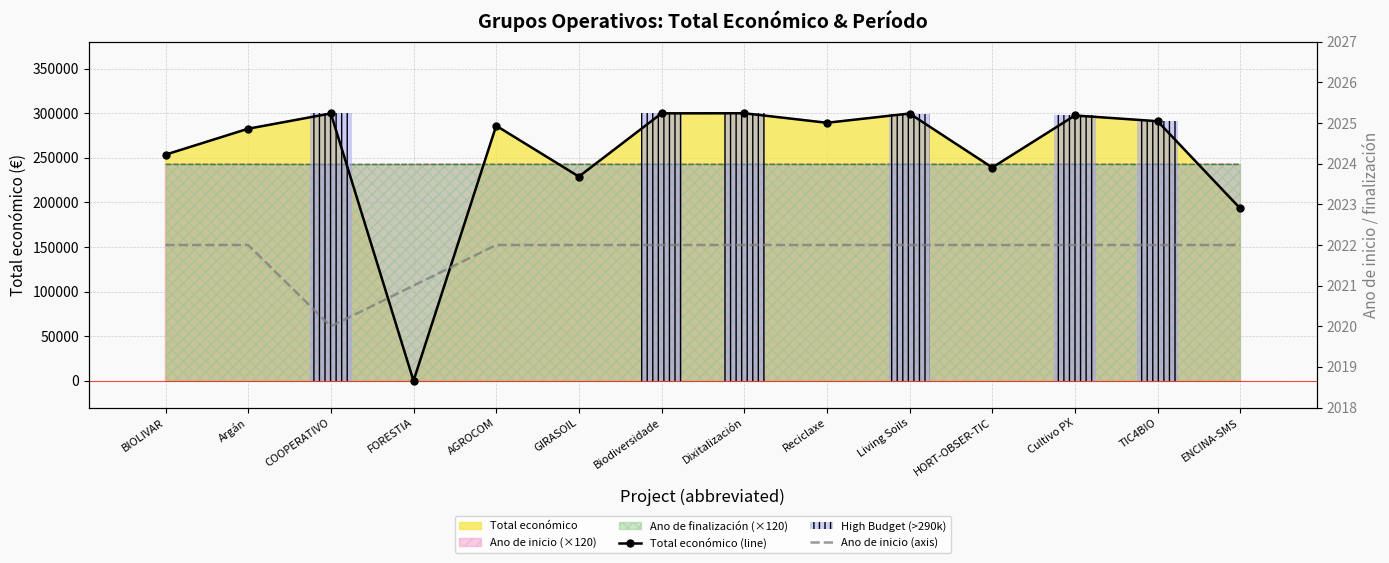

Does the chart contain stacked bars?

No